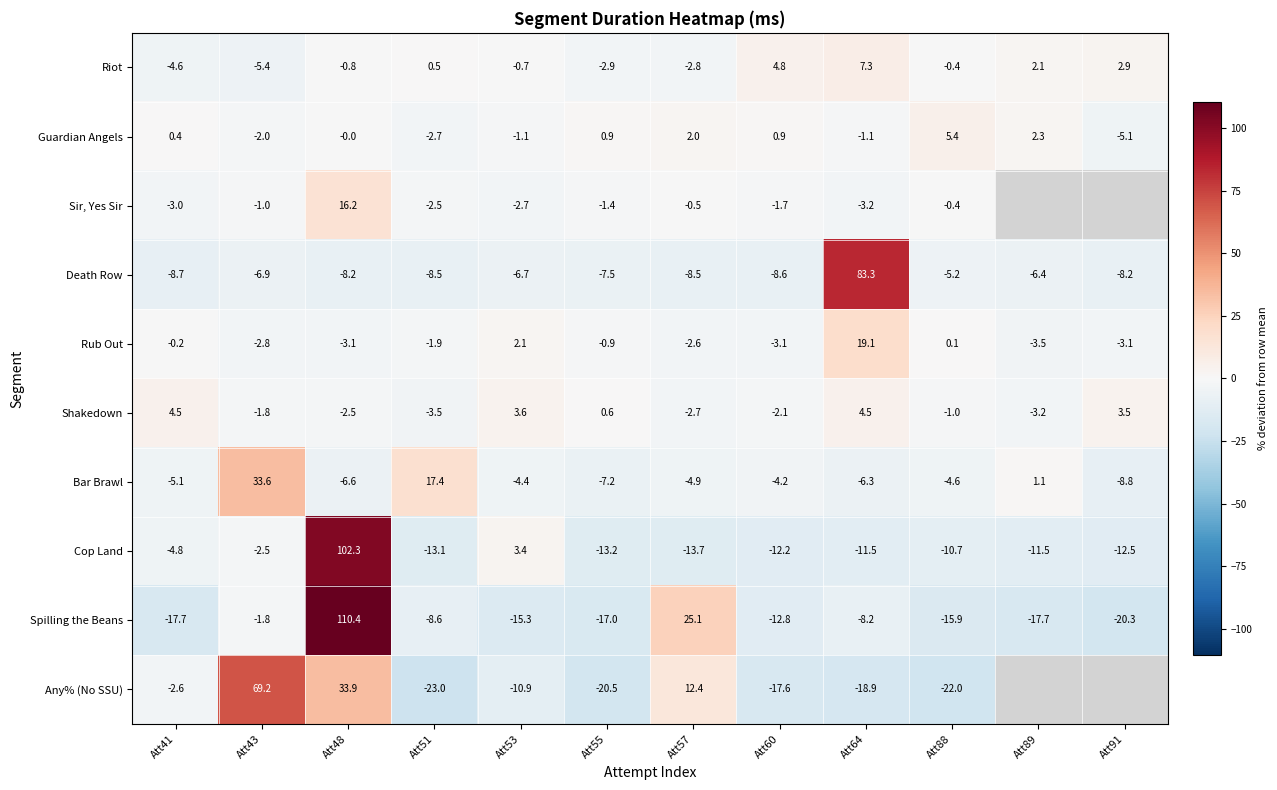

Is the value of Rub Out at Att91 greater than the value of Any% (No SSU) at Att55?

Yes